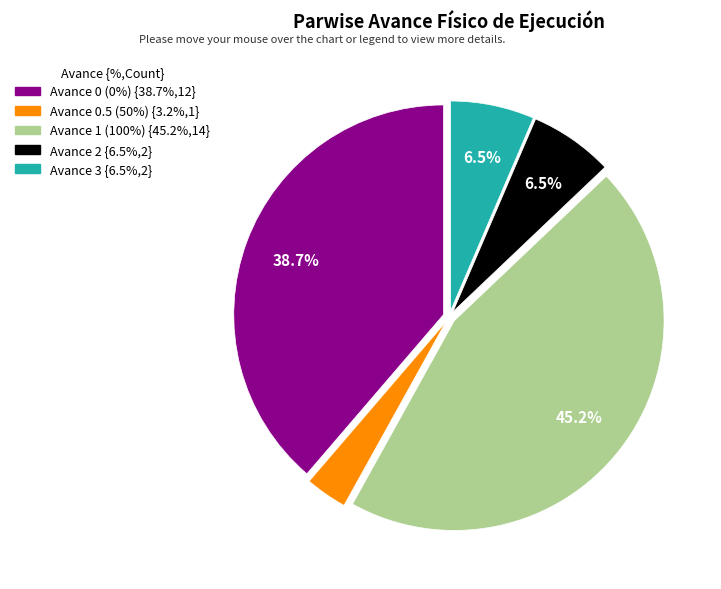

What percentage is the Avance 0 (0%) slice, to the nearest percent?

39%